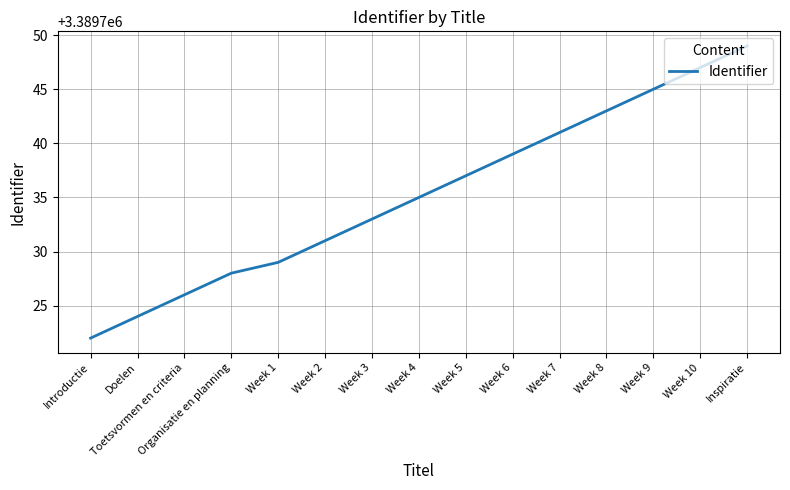

What position from the right is Week 3?

9